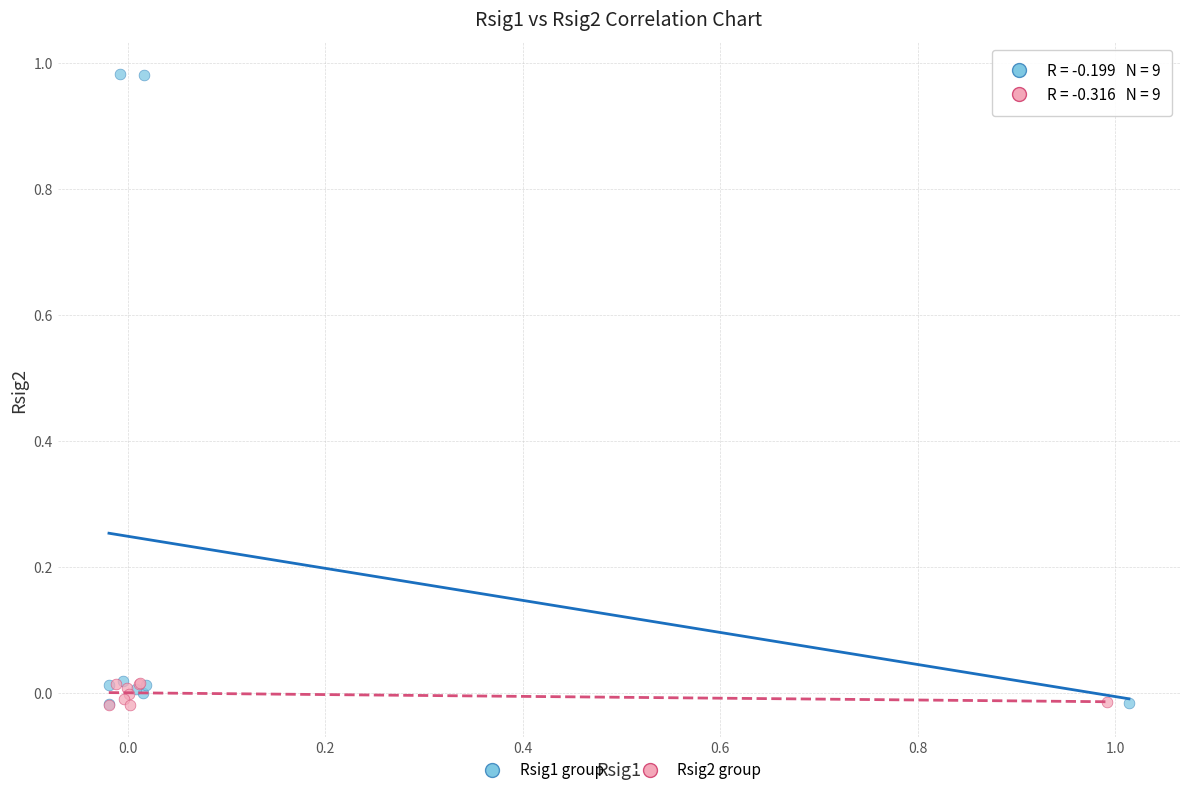

Which series has the largest Y range (max minus min)?

Rsig1 group